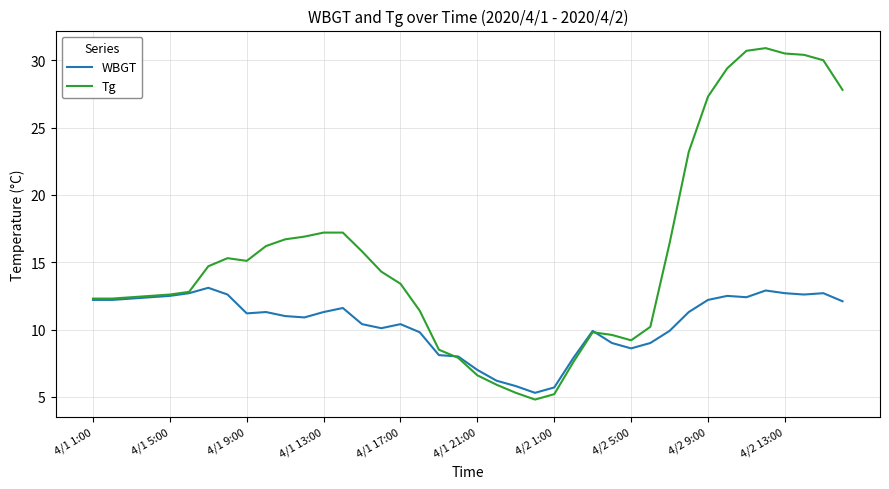

At how many categories does at least one series exceed 24?

8